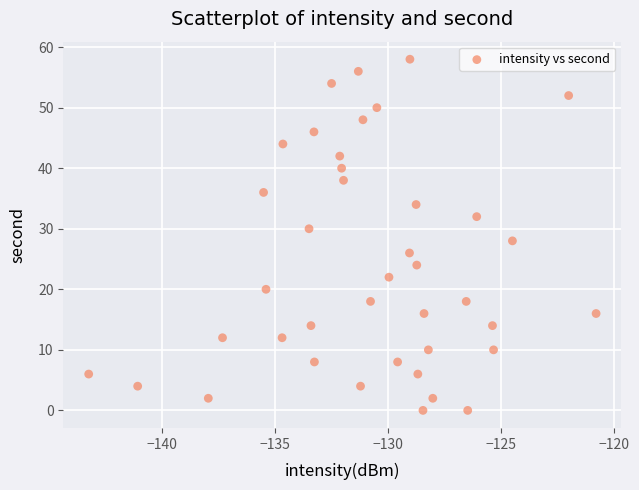

What is the range of Y values (max minus min)?

58